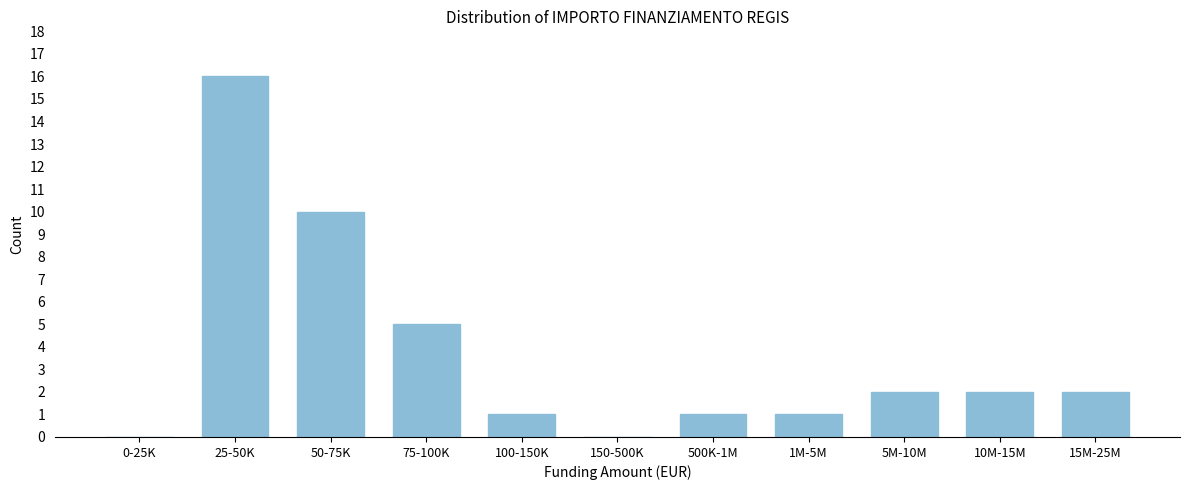

Reading right to left, list all the values displayed in this chart.

15M-25M=2	10M-15M=2	5M-10M=2	1M-5M=1	500K-1M=1	150-500K=0	100-150K=1	75-100K=5	50-75K=10	25-50K=16	0-25K=0